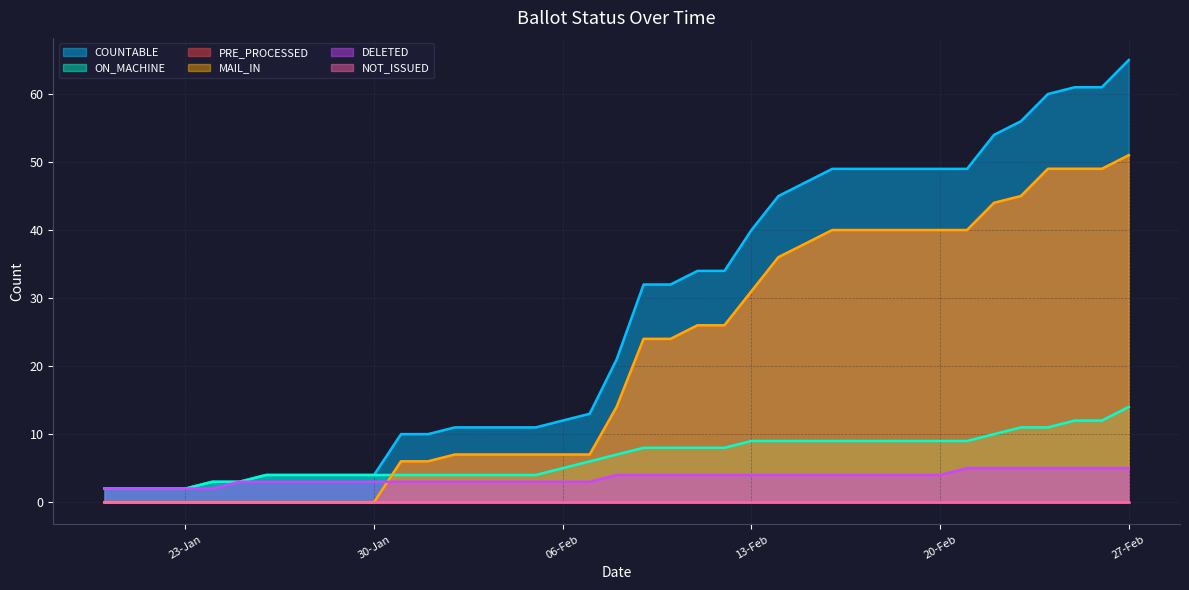

At which label does MAIL_IN first exceed 24?

11-Feb-2024